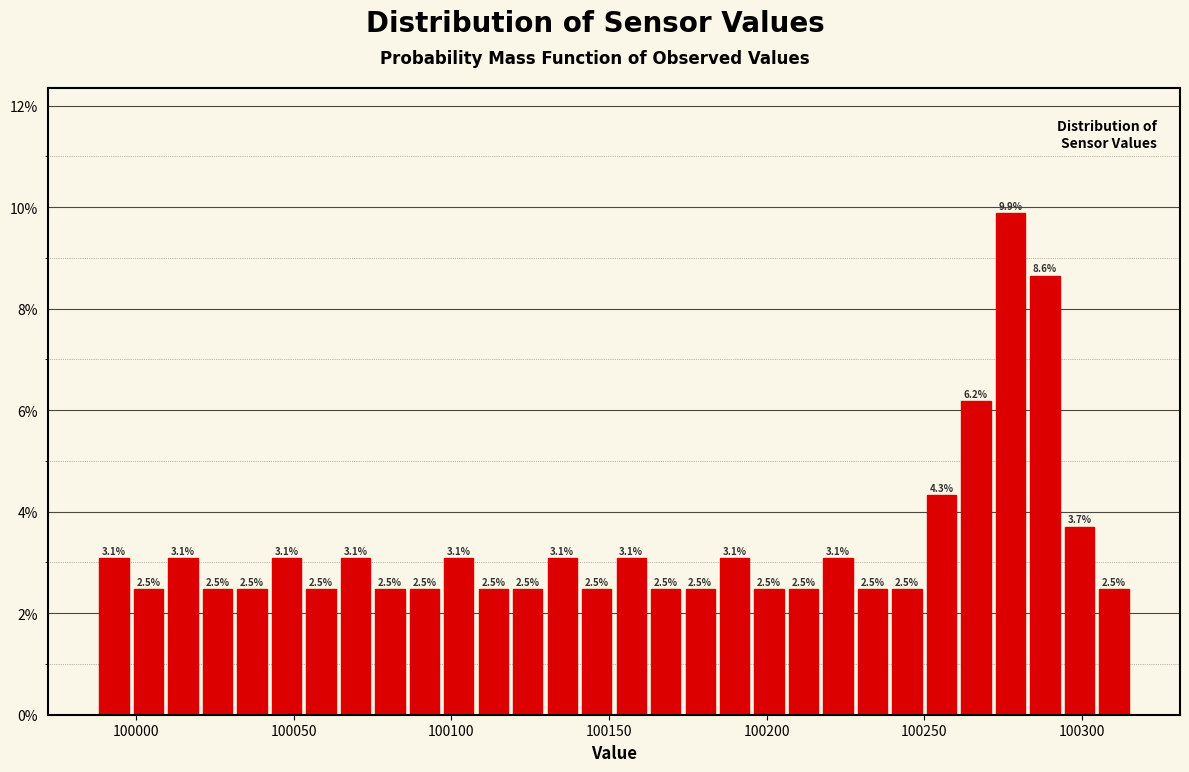

Around what value on the x-axis is the tallest bar? Give the approximate position of its centre, as read against the axis.

100275